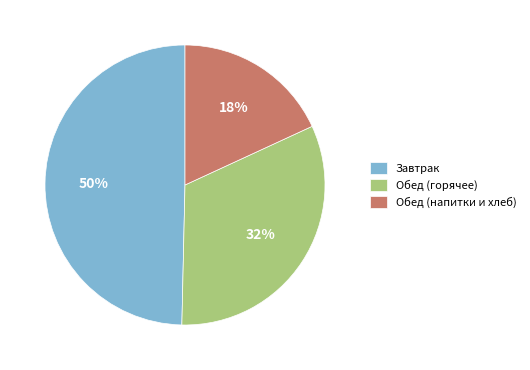

Is it true that Обед (горячее) is 32% of the pie?

True